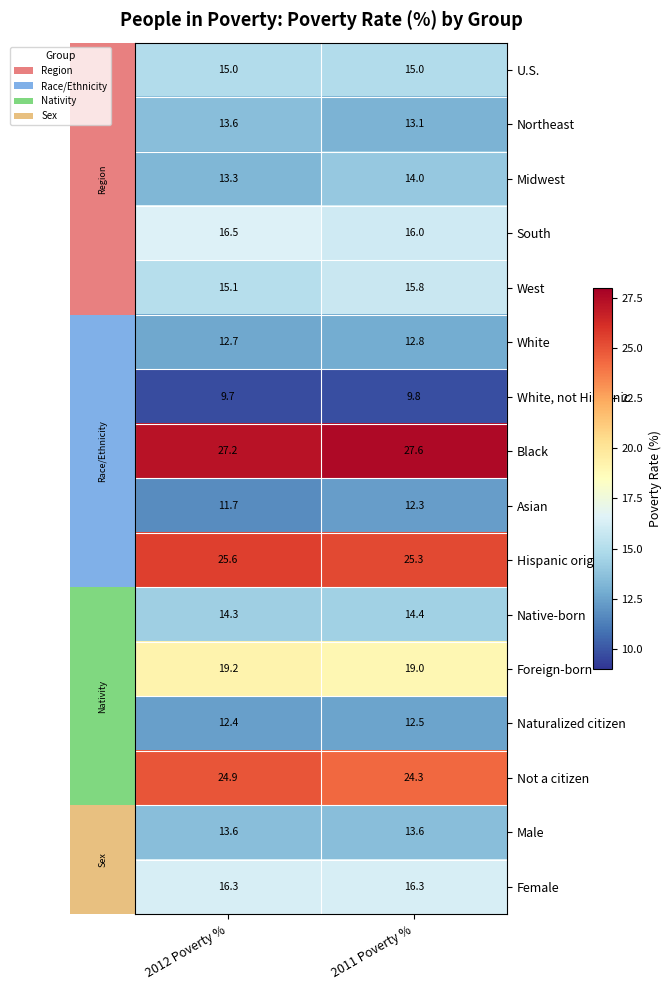

What is the spread (max minus min) of values at 2012 Poverty %?

17.5